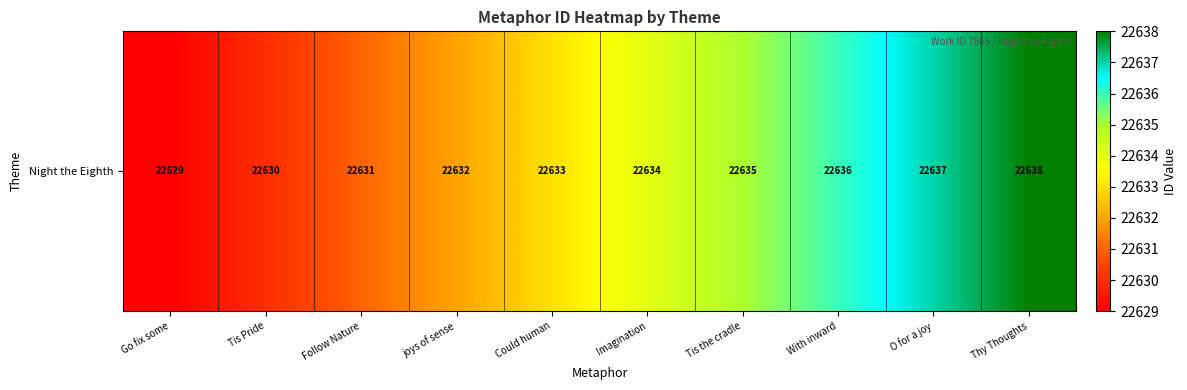

What is the ratio of the value at O for a joy to the value at With inward?

1.0